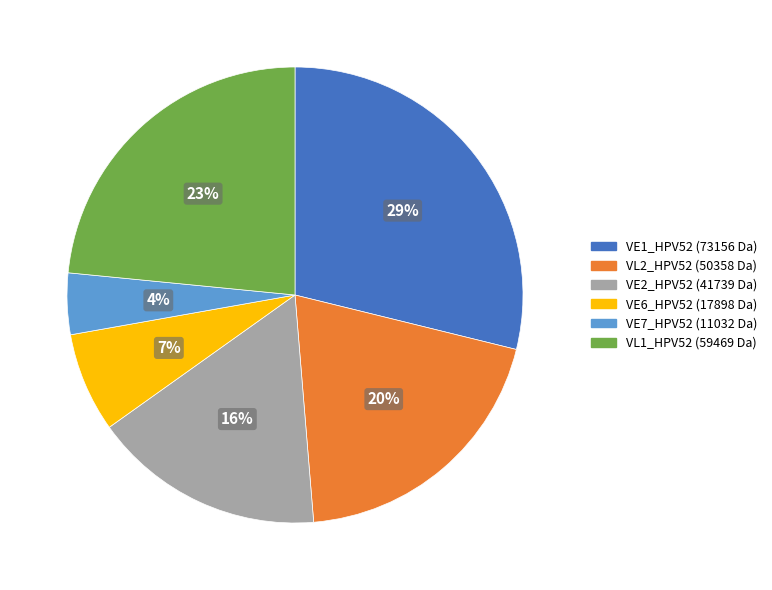

To the nearest percent, what is the average slice percentage?

17%